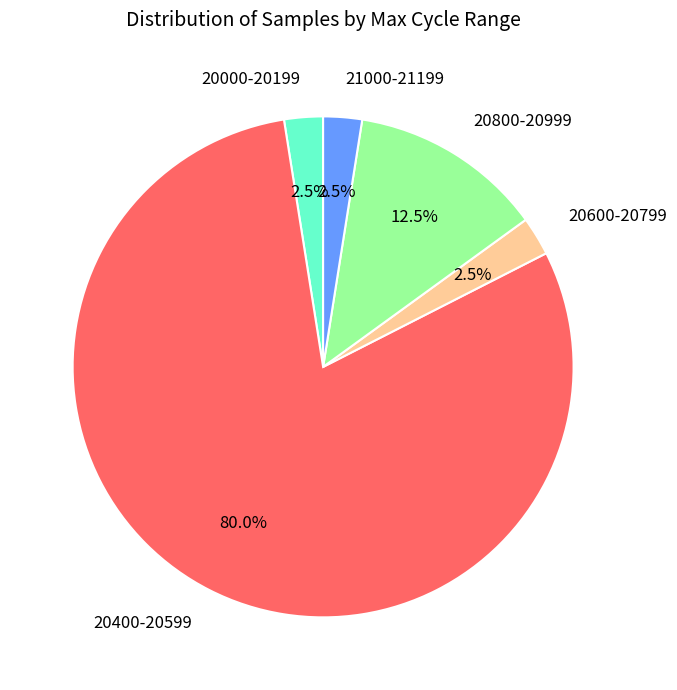

Count the number of slices in the pie.

5